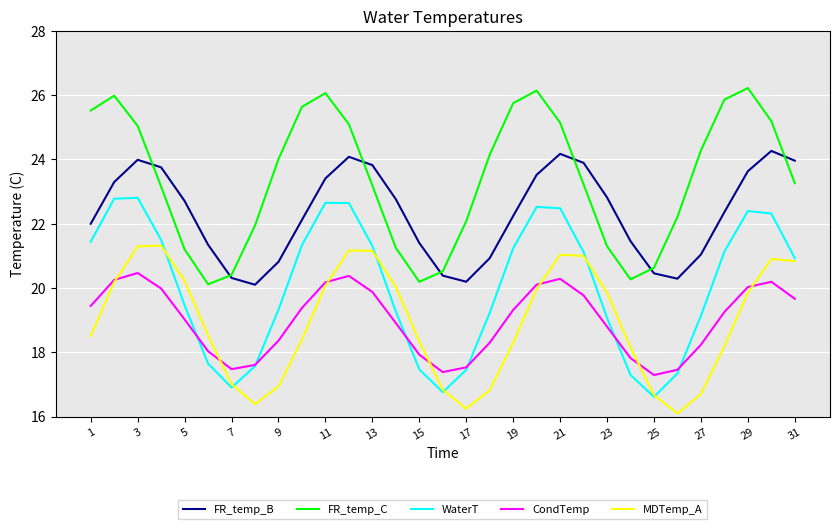

What is the lowest value of the MDTemp_A series?

16.1